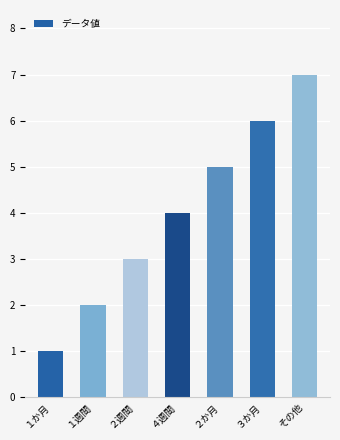

Reading left to right, list all the values displayed in this chart.

１か月=1	１週間=2	２週間=3	４週間=4	２か月=5	３か月=6	その他=7